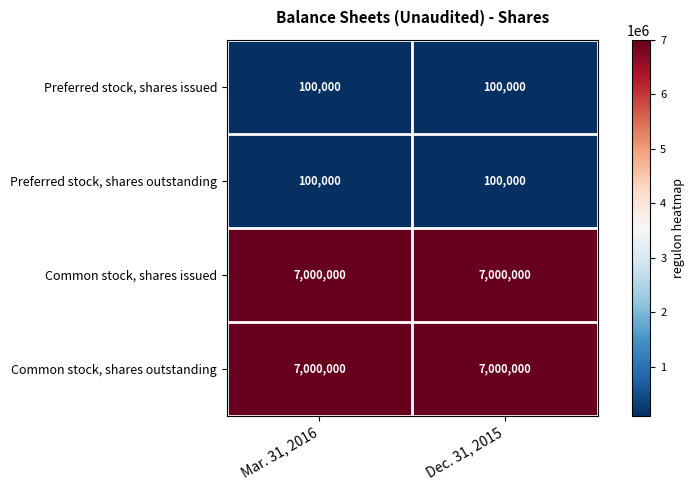

The value of Preferred stock, shares outstanding at Dec. 31, 2015 is 157191. True or false?

False